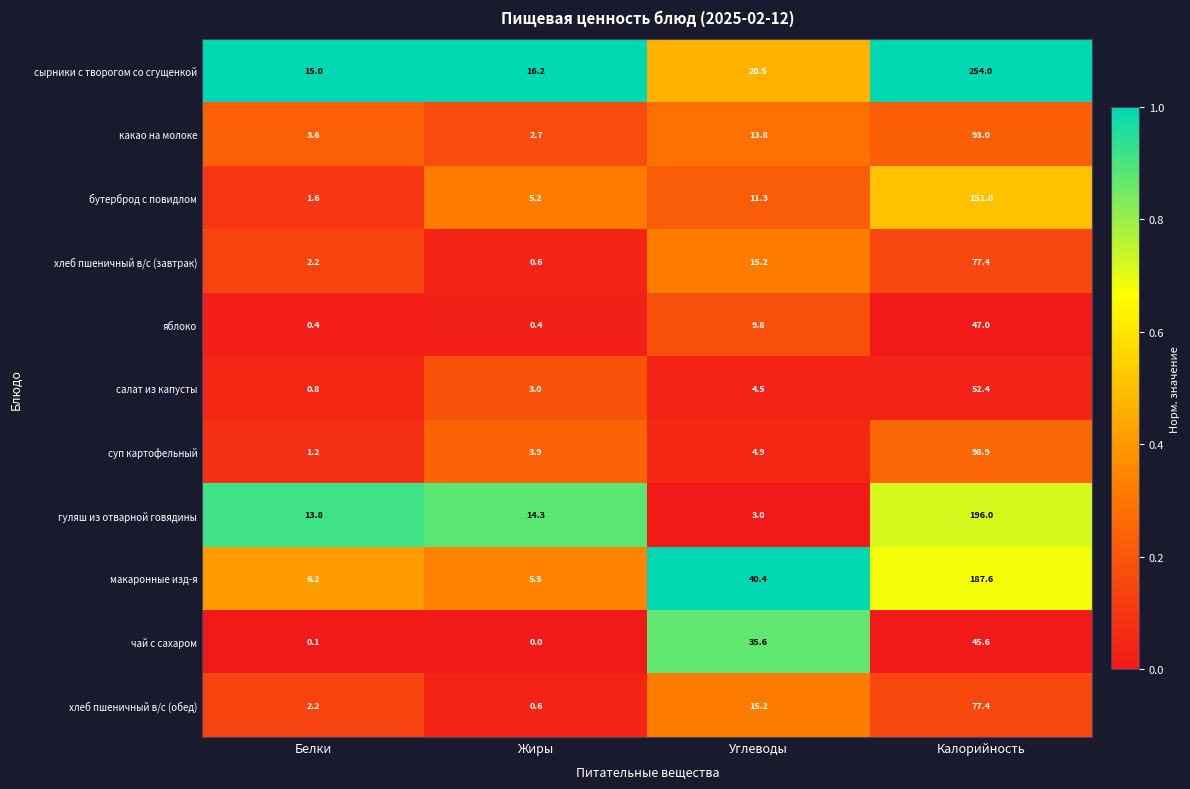

What is the difference between the second highest and second lowest values in the бутерброд с повидлом series?

6.1